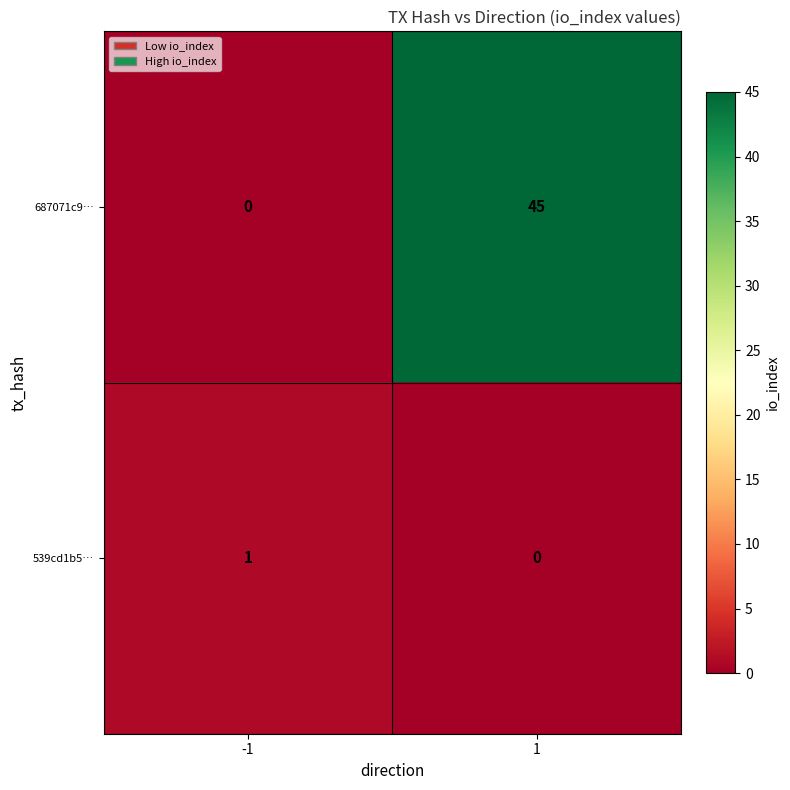

True or false: 539cd1b5… has a value of 0 at 1.

True